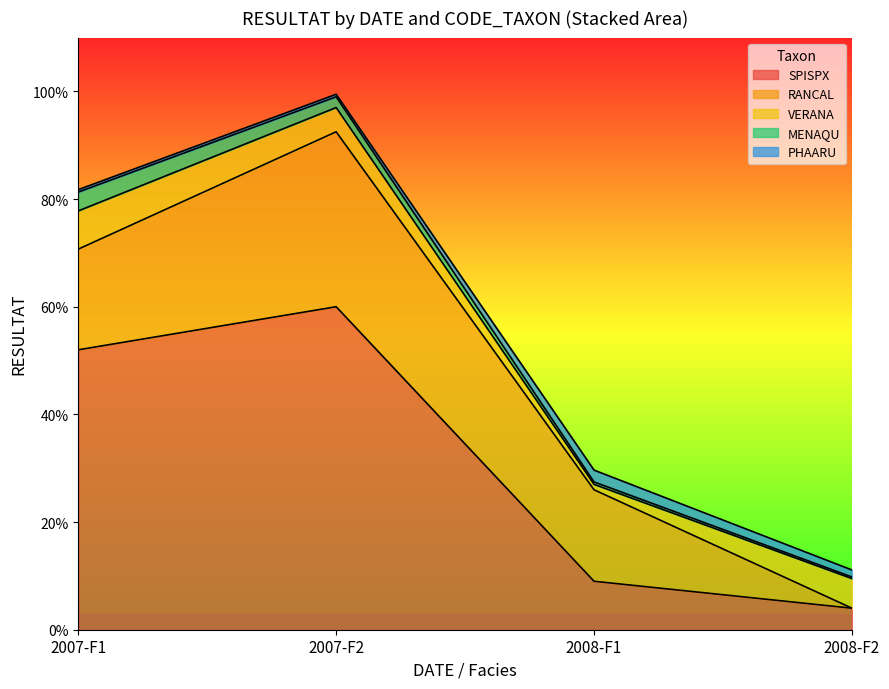

What is the spread (max minus min) of values at 2007-F2?

59.5